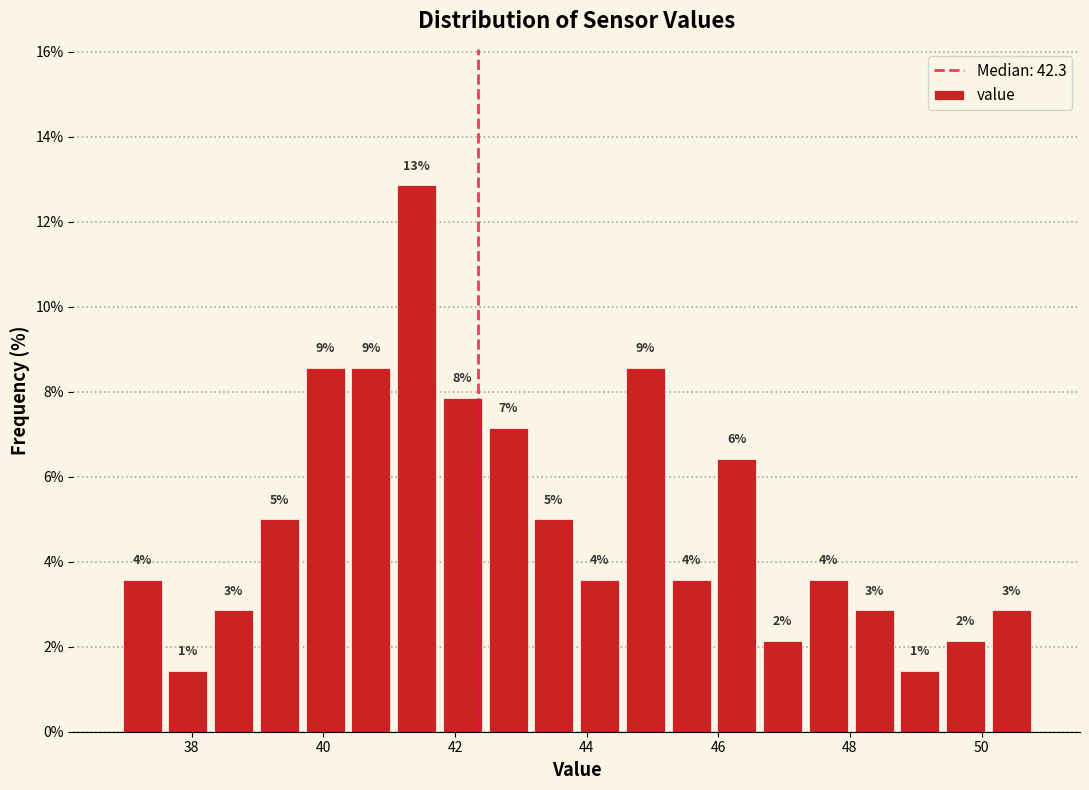

Around what value on the x-axis is the tallest bar? Give the approximate position of its centre, as read against the axis.

41.4